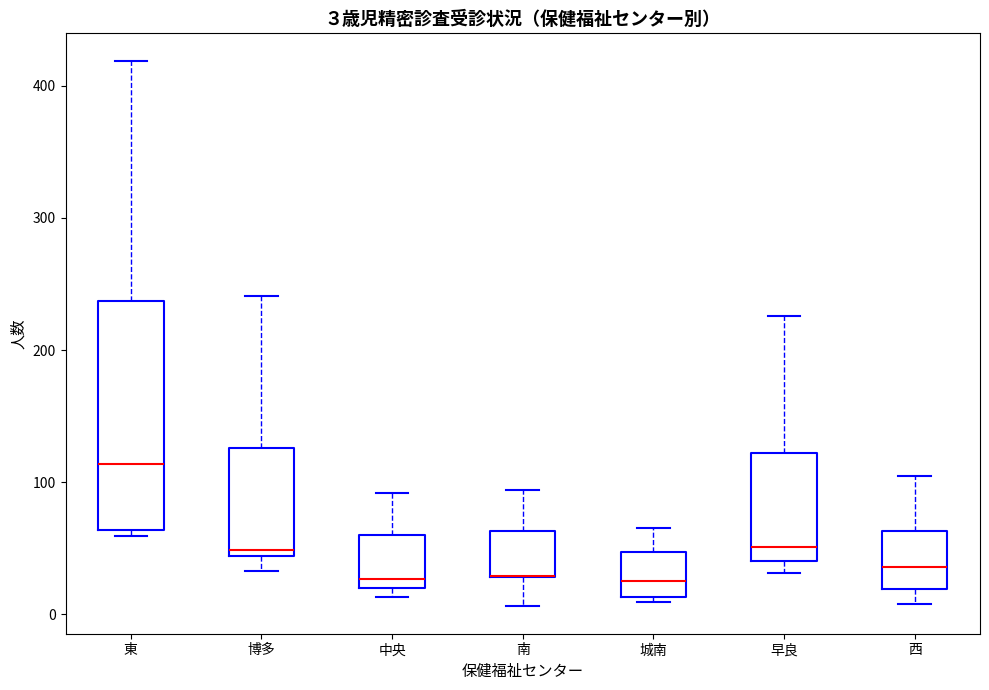

Which box is the tallest, from its lower edge to its upper edge?

東